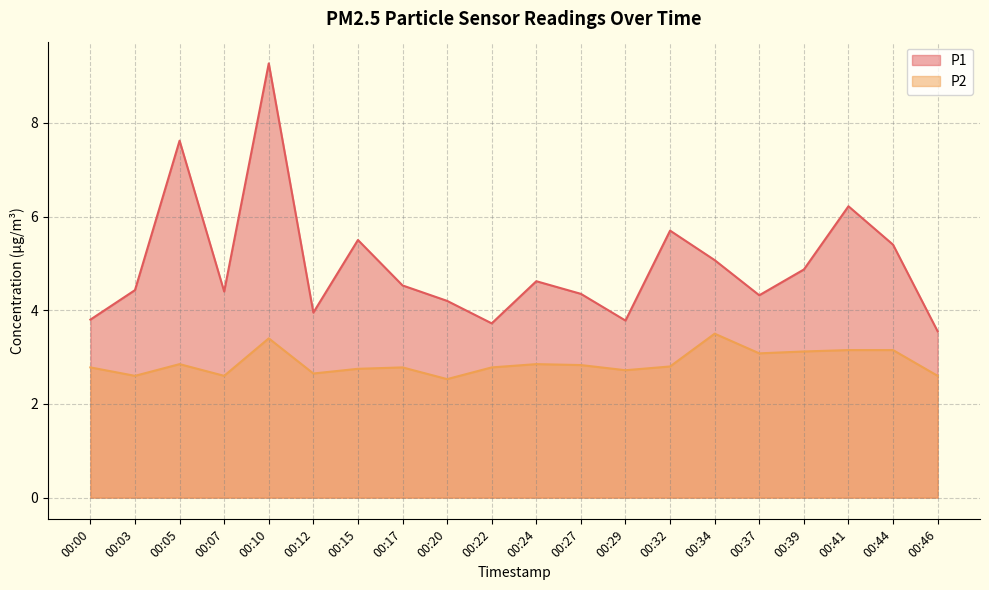

Is it true that P2 equals 2.8 at 00:22?

True